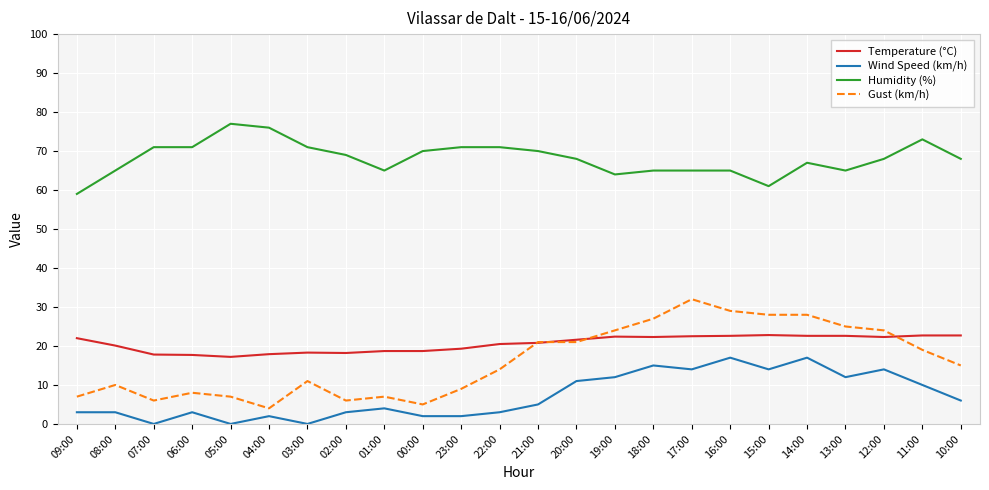

What is the difference between the Temperature (°C) values at 01:00 and 09:00?

3.3